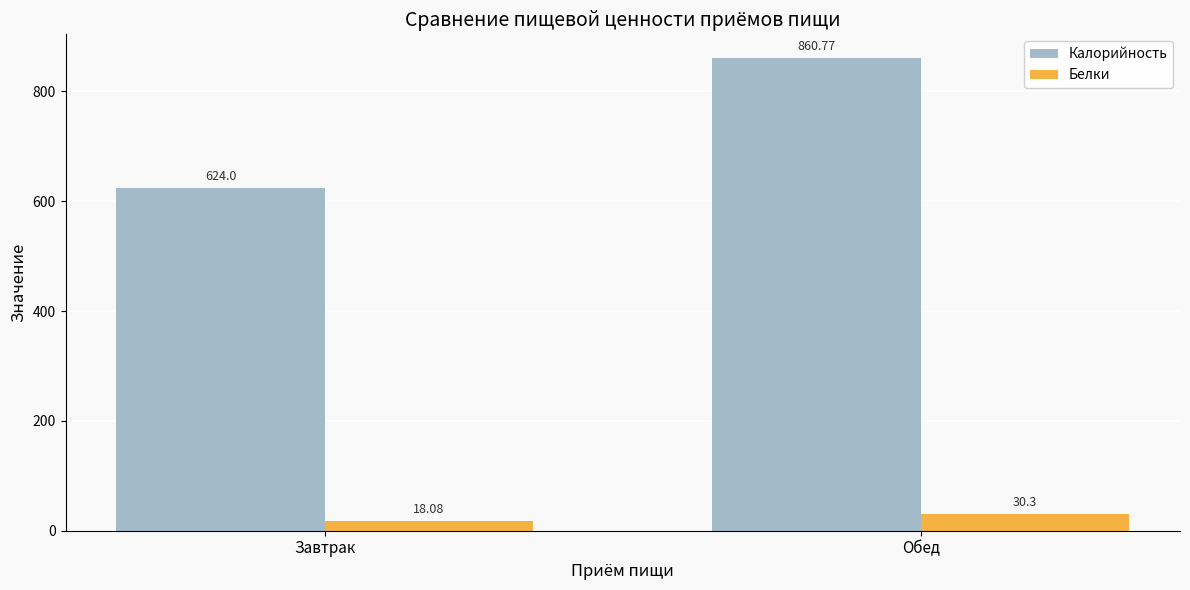

At which category does the chart reach its minimum across all series?

Завтрак